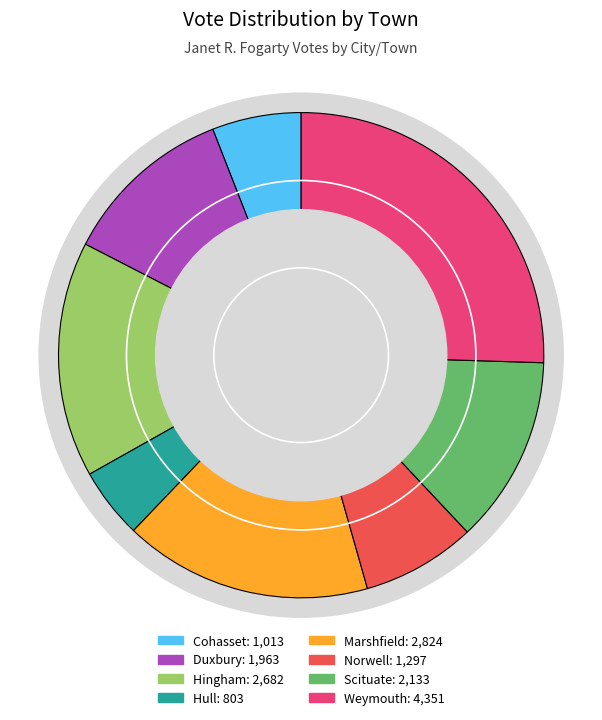

To the nearest percent, what is the average slice percentage?

12%